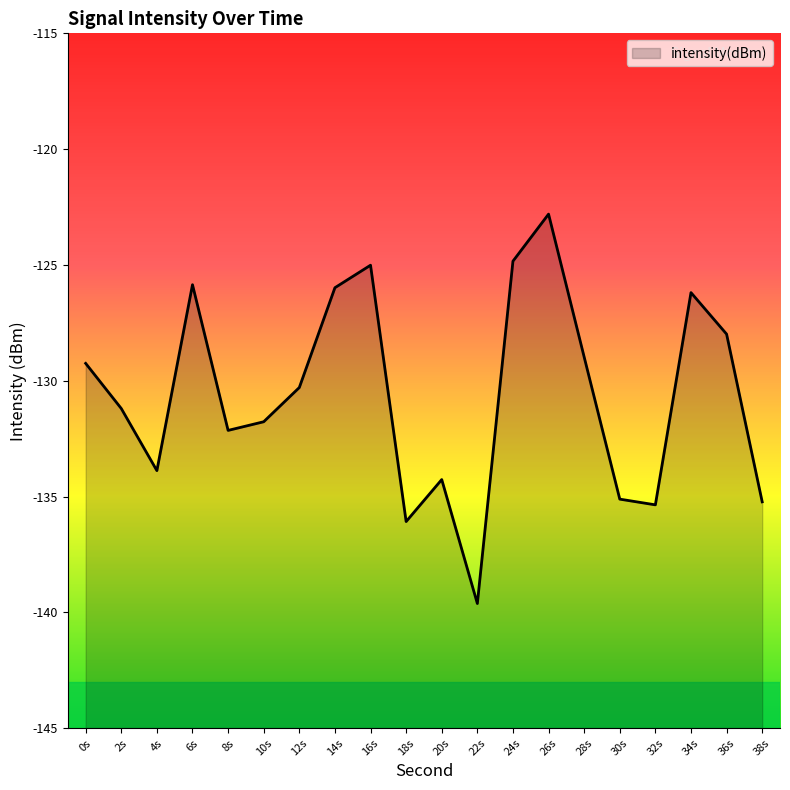

True or false: there are more than 0 points higher than both neighbors.

True